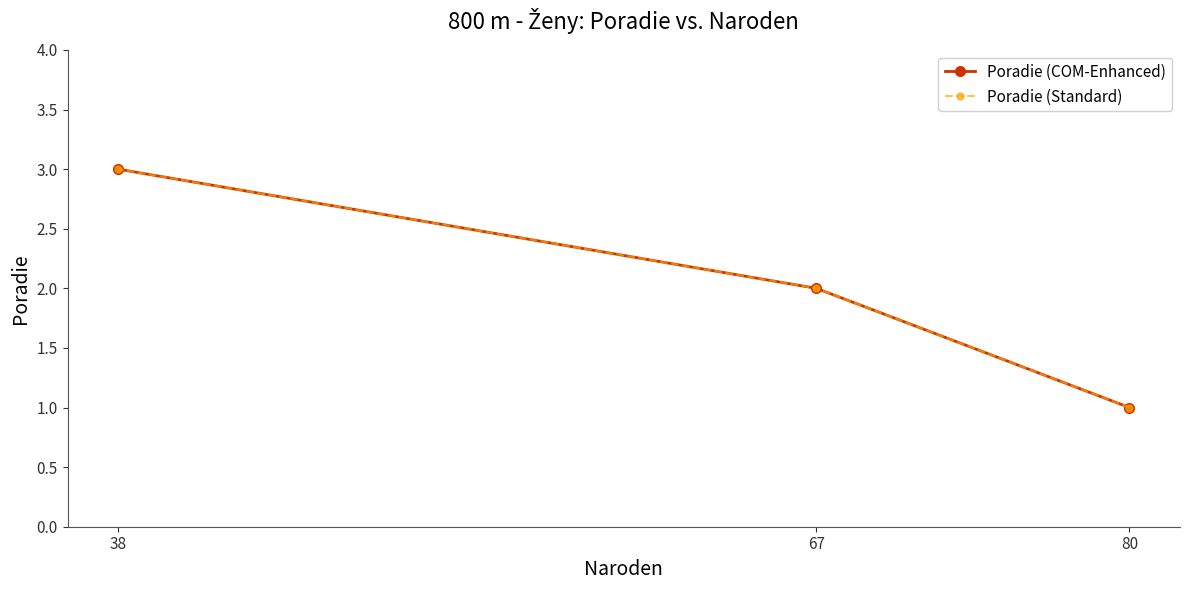

The Poradie (Standard) series shows 1 at 80. True or false?

True